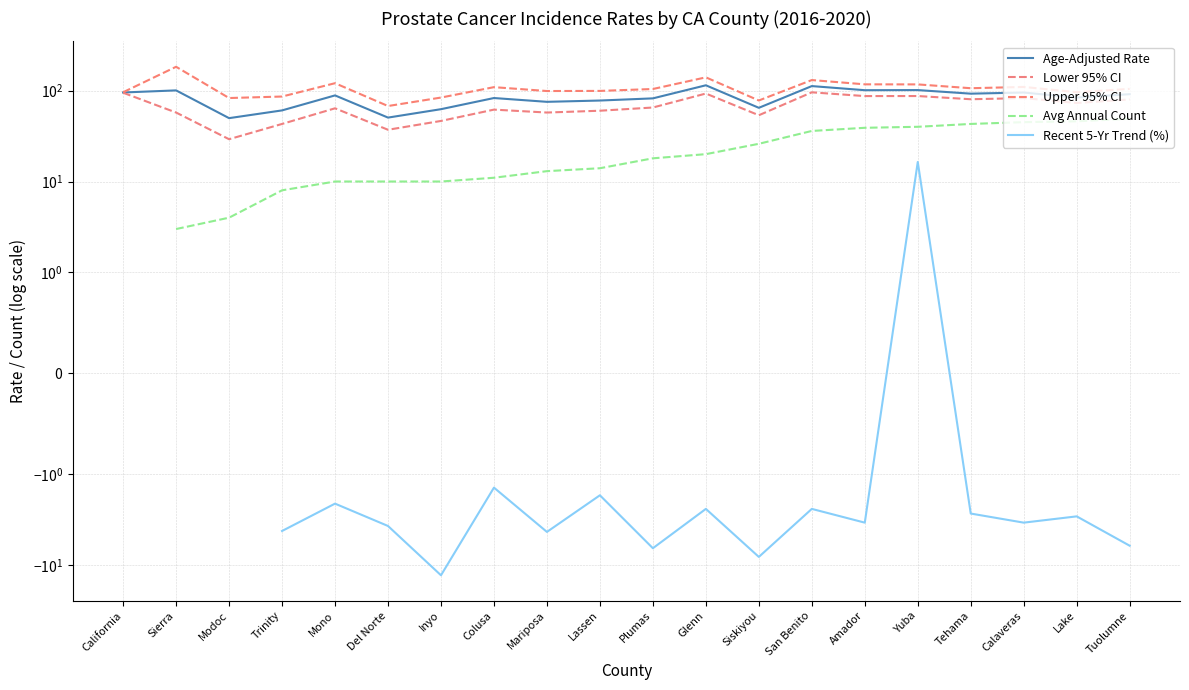

Is it true that Recent 5-Yr Trend (%) equals -12.9 at Inyo?

True